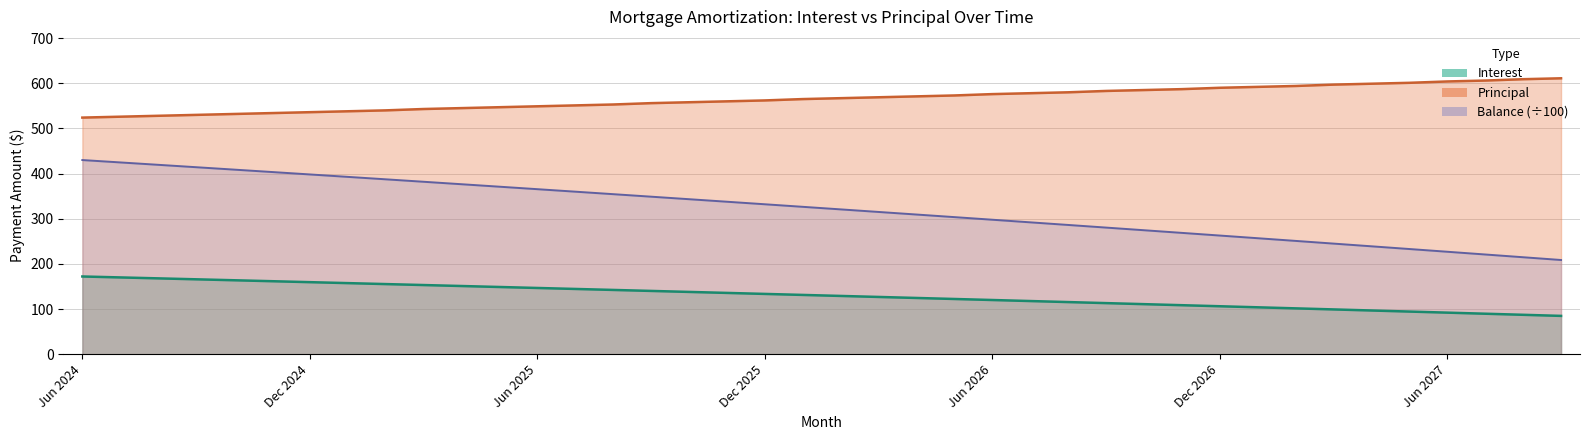

True or false: Interest has more than 1 interior local peaks.

False